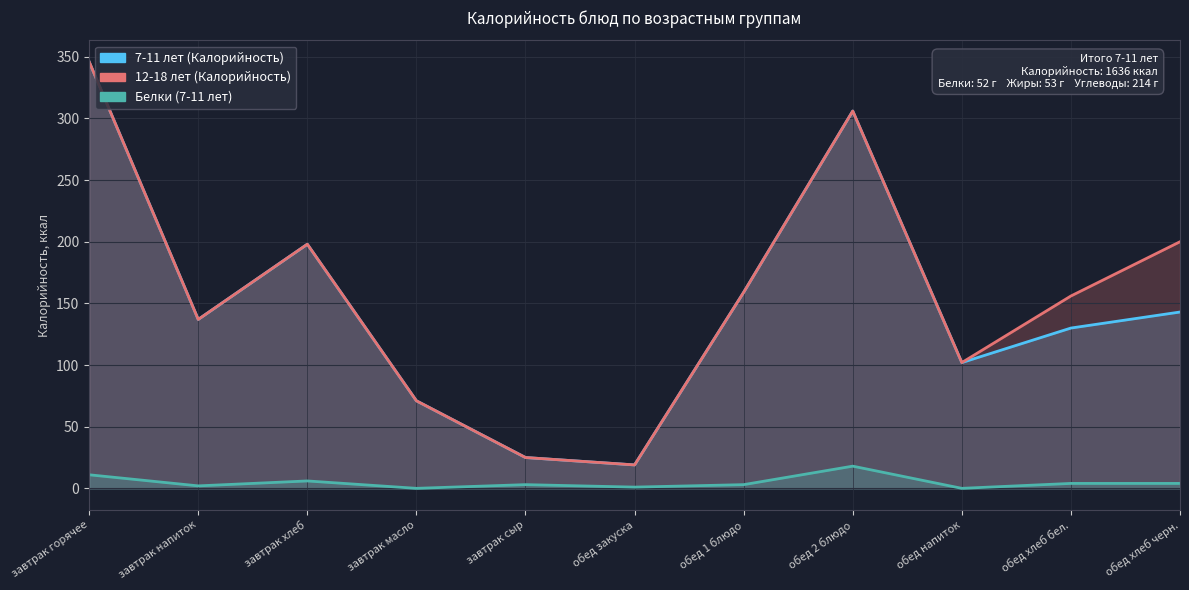

What is the label of the 2nd point from the right?

обед хлеб бел.